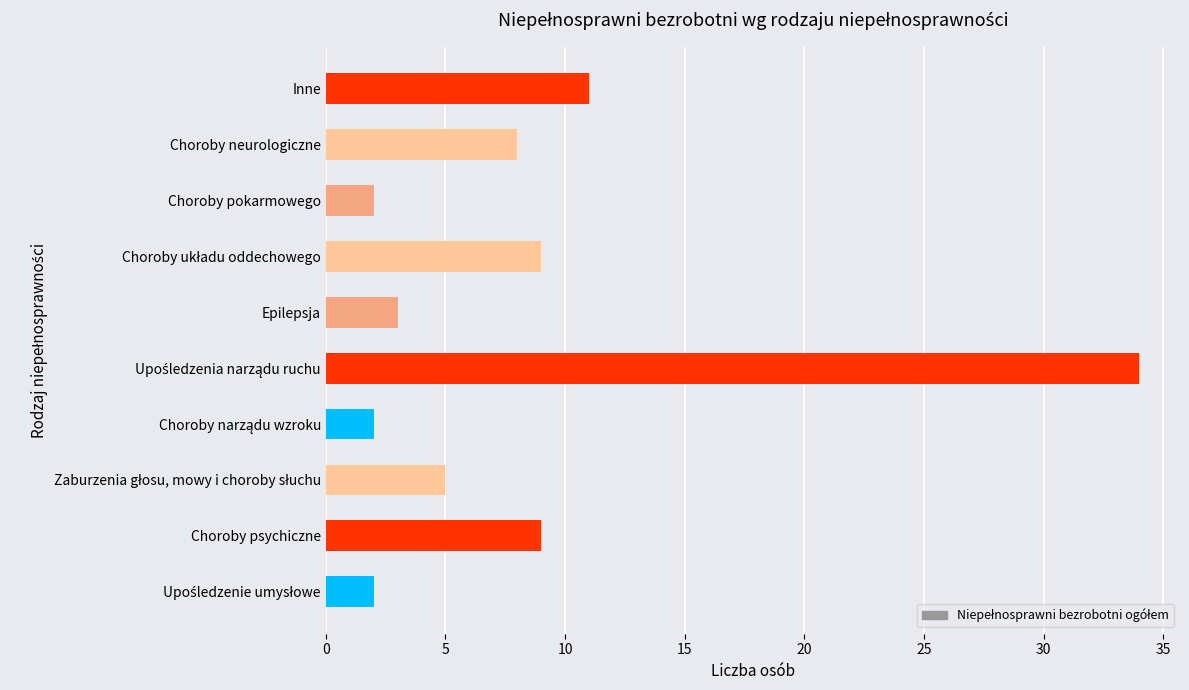

What is the difference between the maximum and minimum values?

32